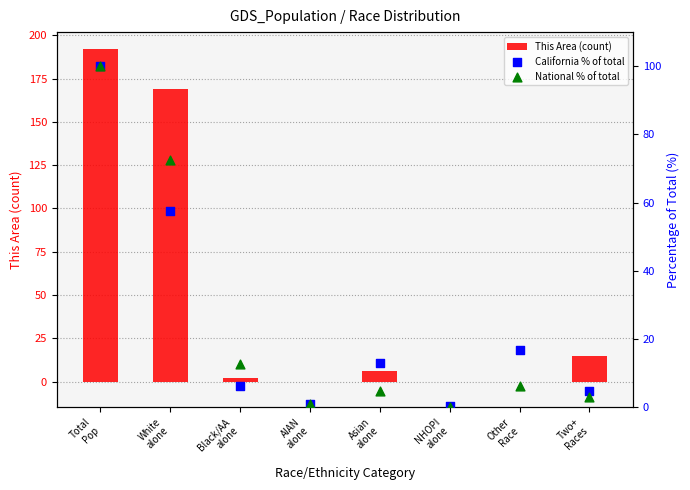

At how many categories does at least one series exceed 103?

2